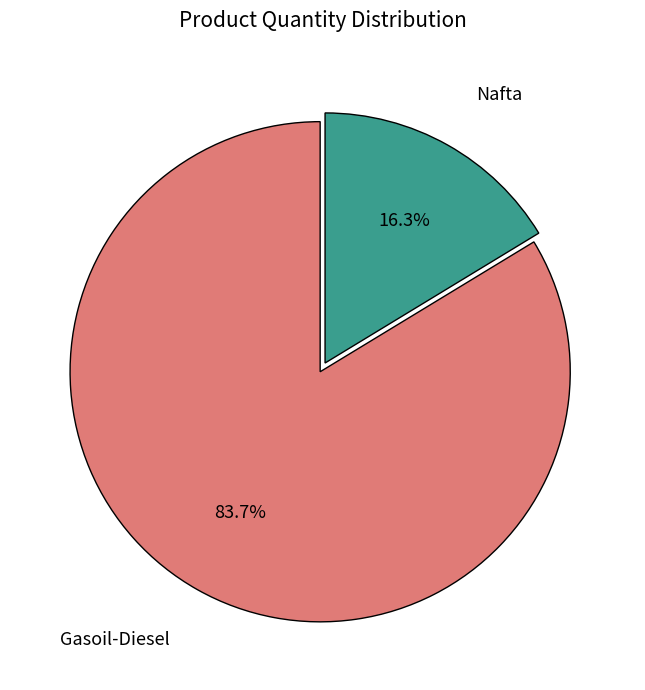

How many slices are in this pie chart?

2